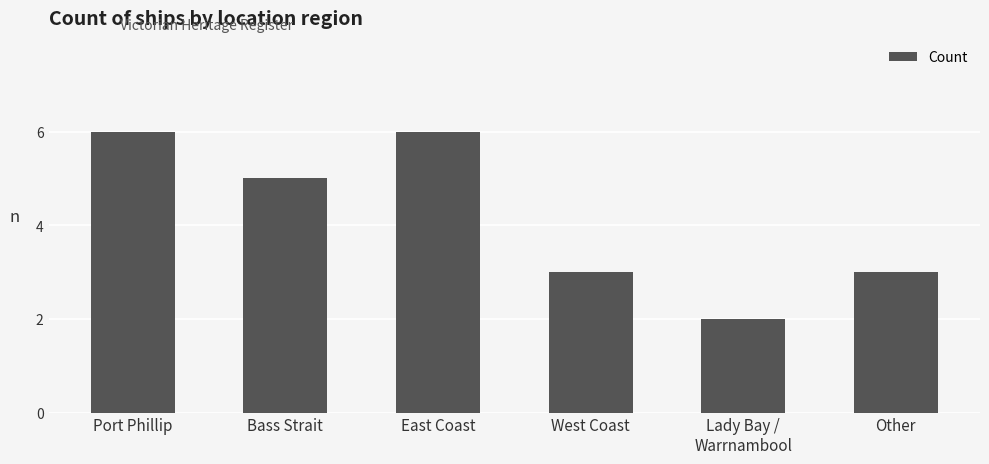

What is the greatest value displayed?

6